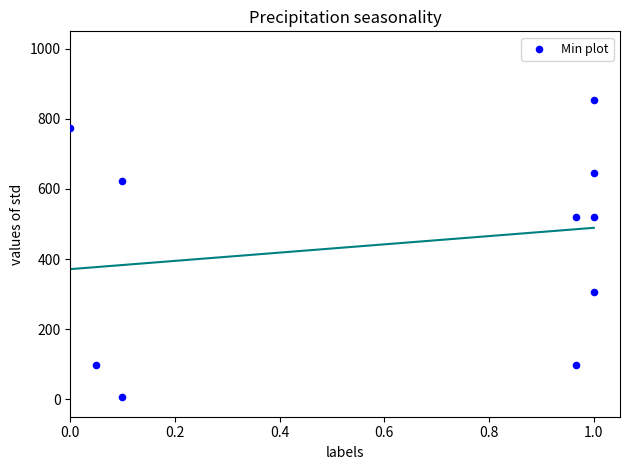

What is the range of Y values (max minus min)?

848.0